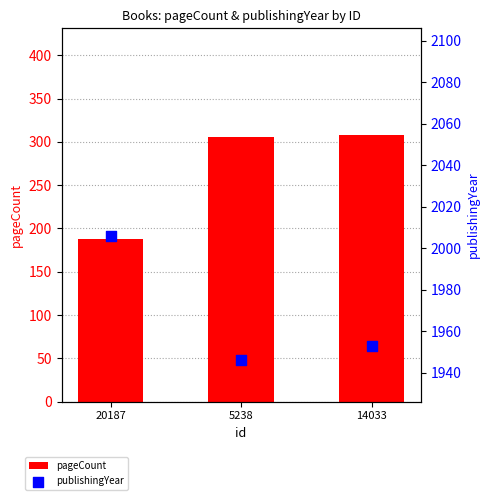

At which category is the sum across all series the highest?

14033